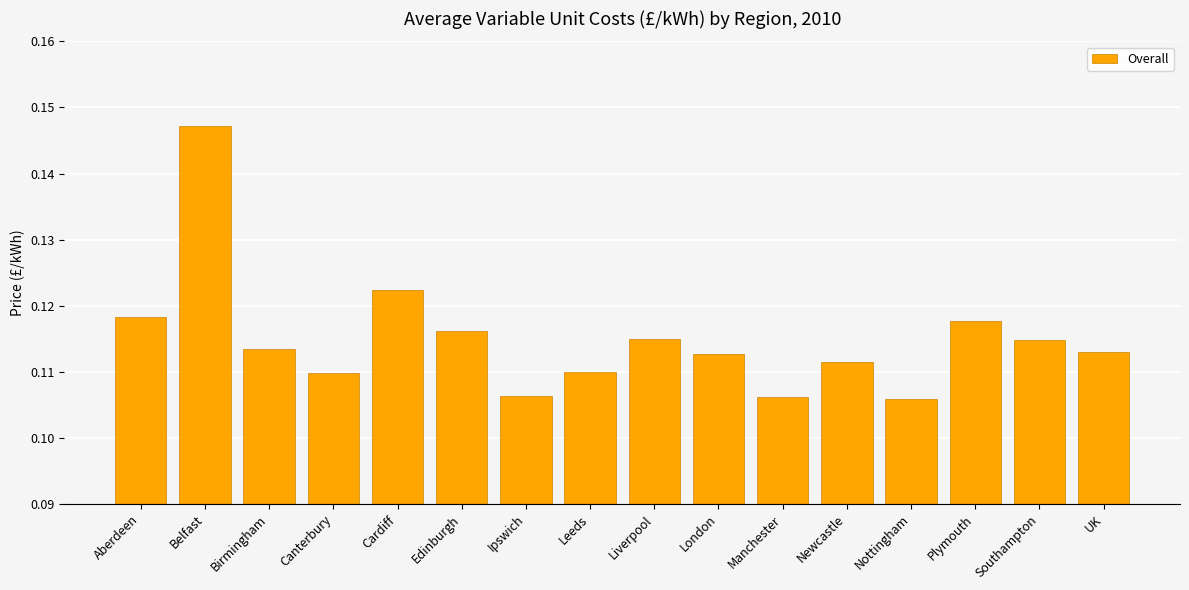

What is the sum of all values?

1.8